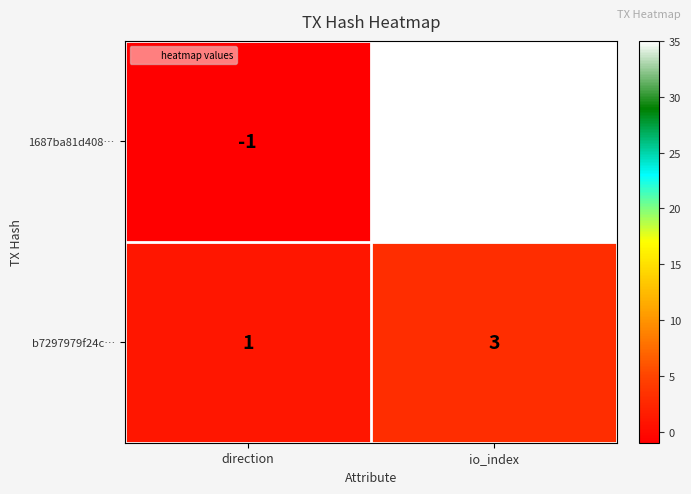

What is the sum of all 1687ba81d408… values?

34